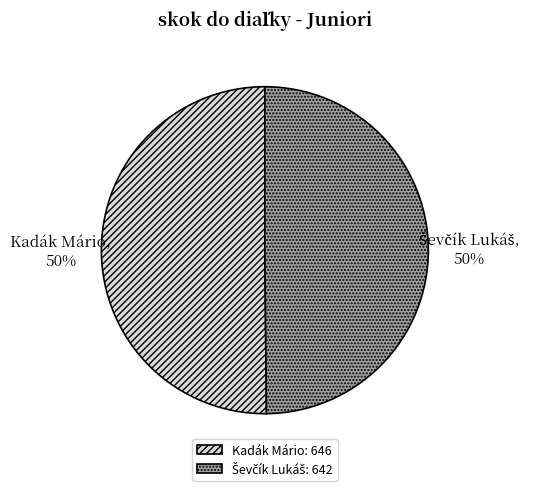

True or false: Kadák Mário accounts for 50% of the total.

True